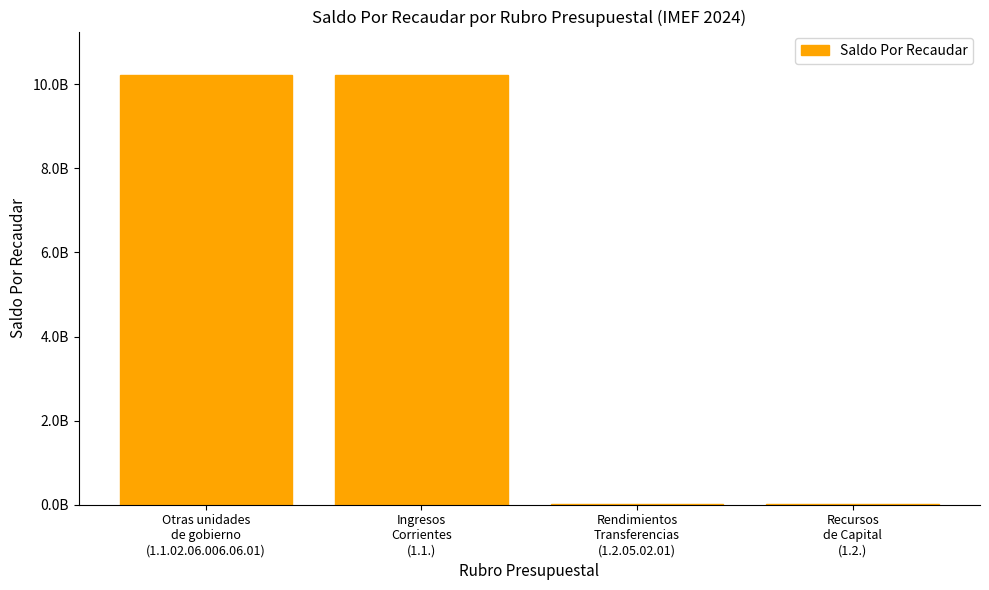

Rank the categories by value from highest to lowest.

Otras unidades
de gobierno
(1.1.02.06.006.06.01), Ingresos
Corrientes
(1.1.), Rendimientos
Transferencias
(1.2.05.02.01), Recursos
de Capital
(1.2.)